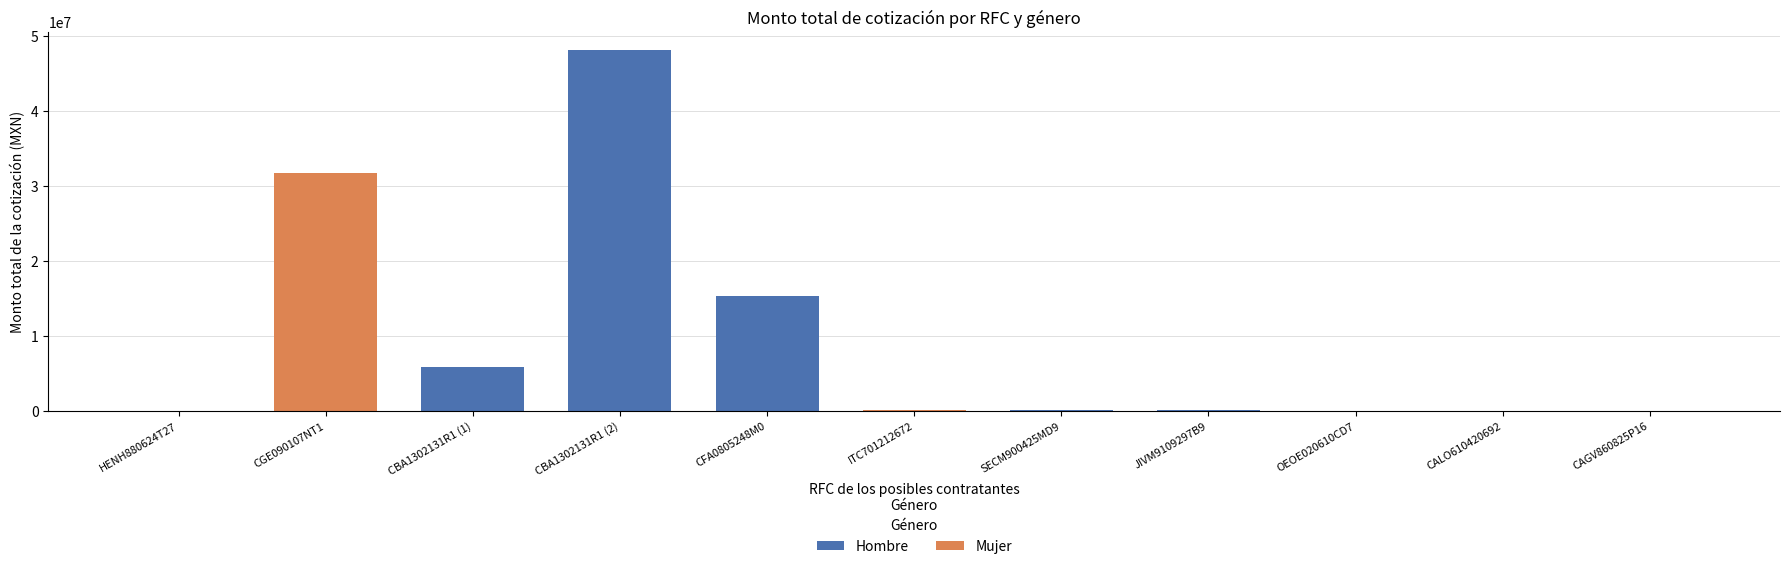

What is the total value across all series at CALO610420692?

93661.4